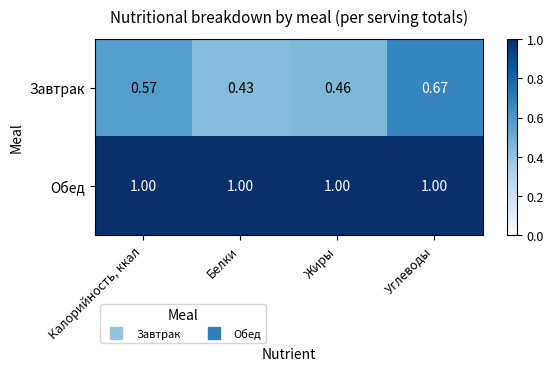

Rank the series by their maximum value, from lowest to highest.

Завтрак, Обед